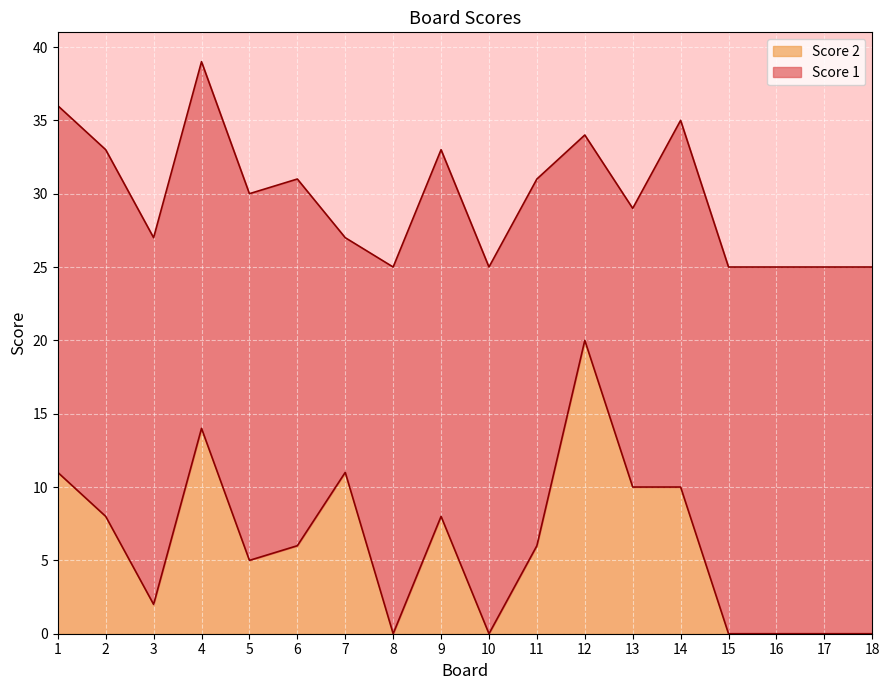

What is the greatest value displayed?

20